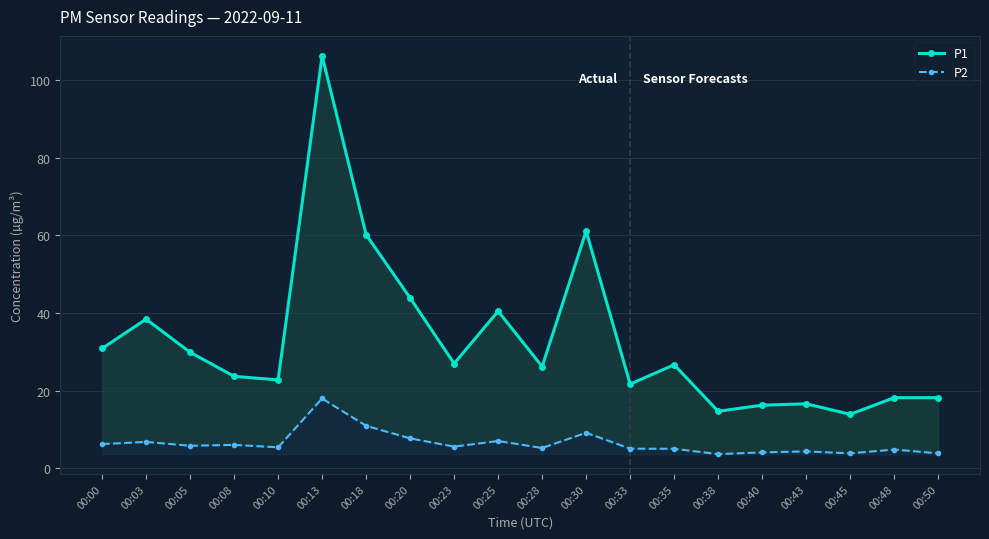

How many lines are shown in the chart?

2